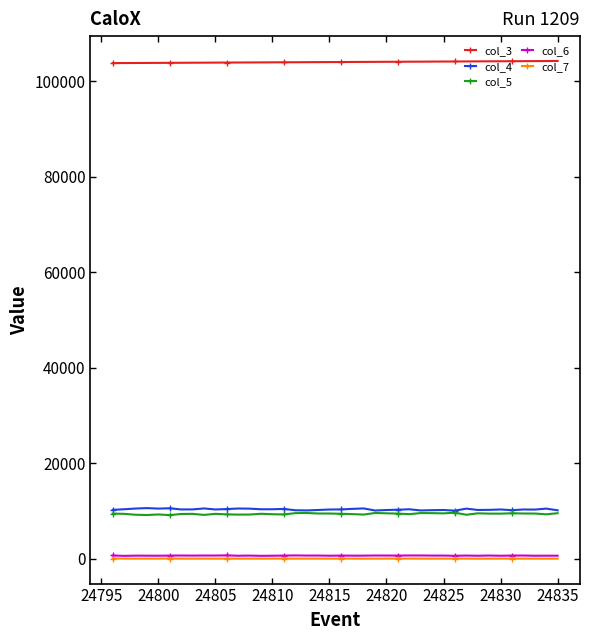

How many lines are shown in the chart?

5